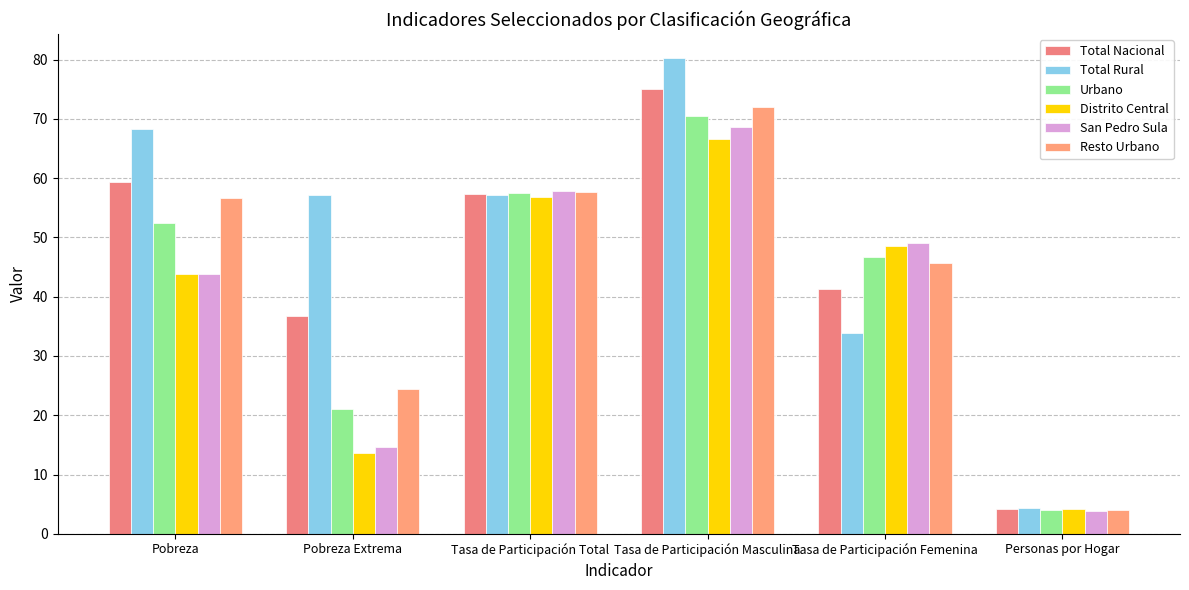

What position from the right is Personas por Hogar?

1